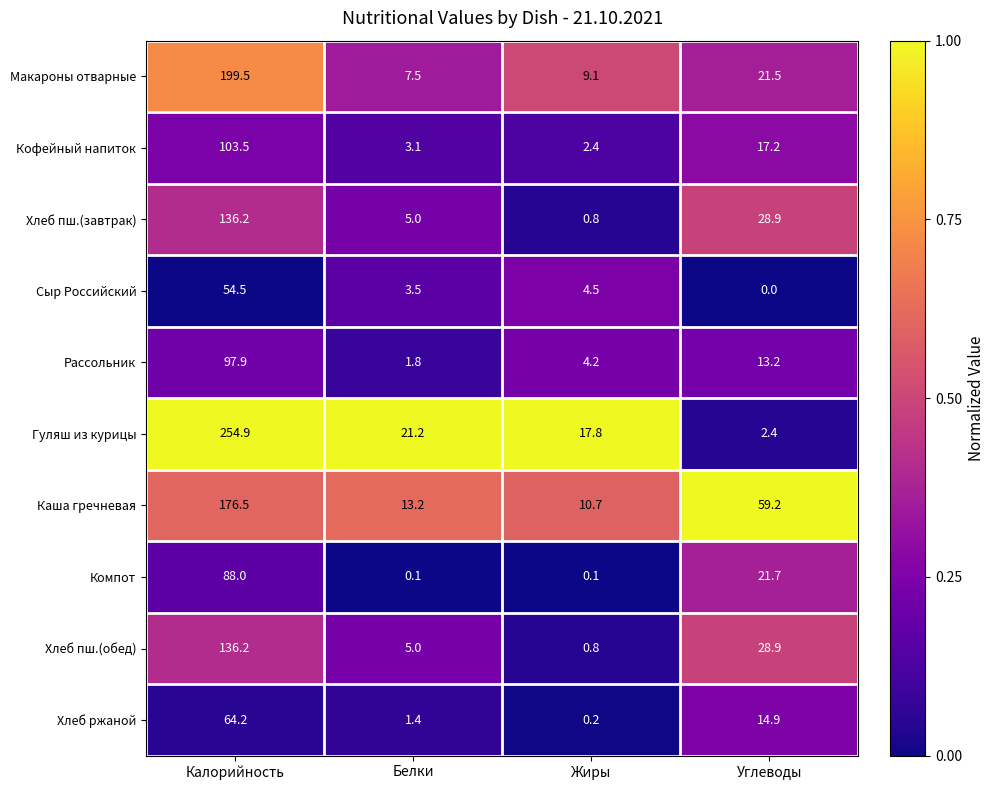

What is the total value across all series at Калорийность?

1311.4